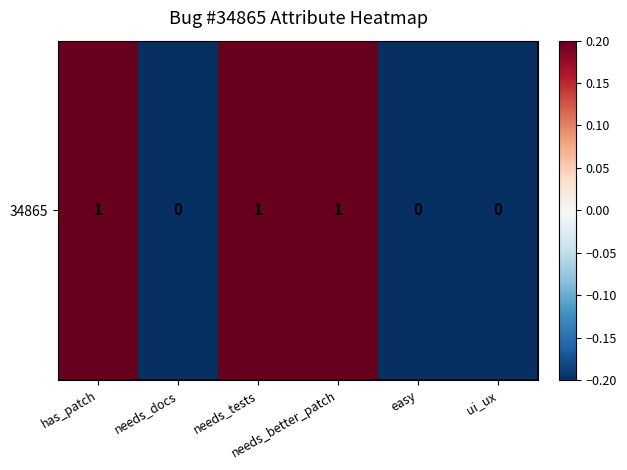

List the labels in order of value, smallest first.

needs_docs, easy, ui_ux, has_patch, needs_tests, needs_better_patch